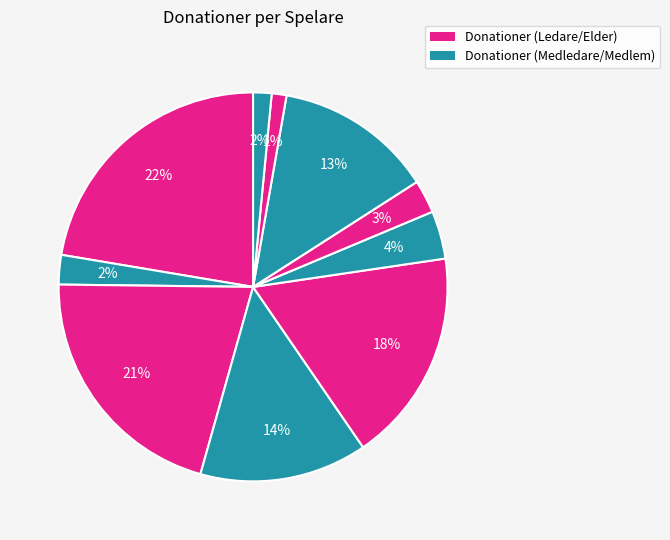

How many segments does this pie chart have?

10